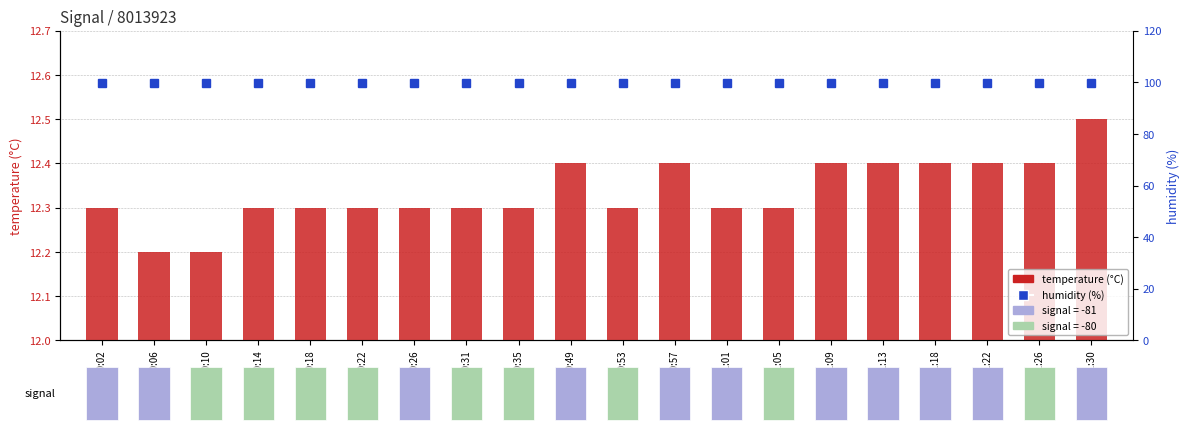

How many groups of bars are there?

20